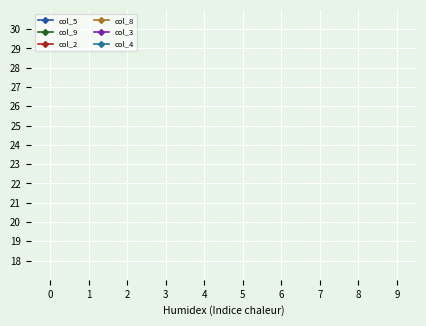

The col_5 series shows 1 at 6. True or false?

False